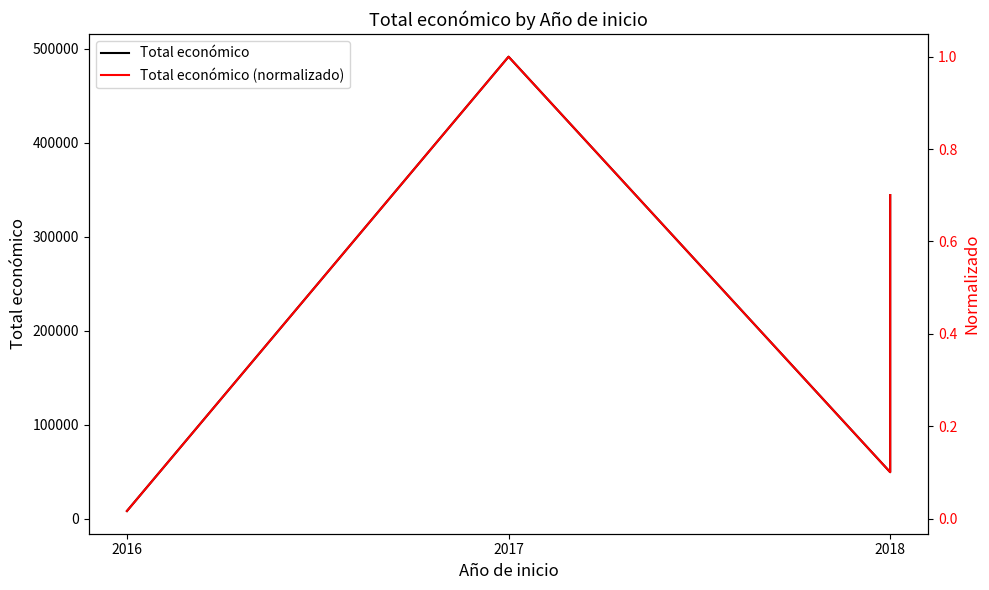

The value of Total económico (normalizado) at 2017 is 1.6. True or false?

False